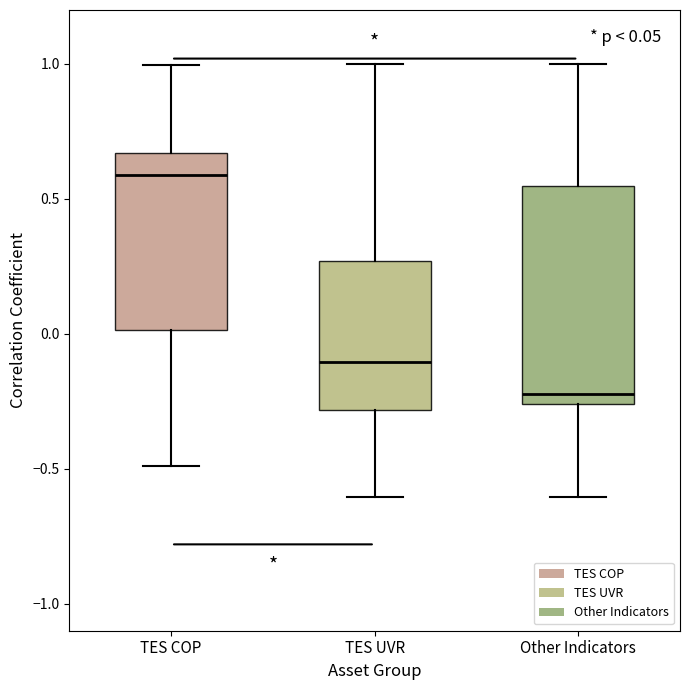

Which box is the tallest, from its lower edge to its upper edge?

Other Indicators